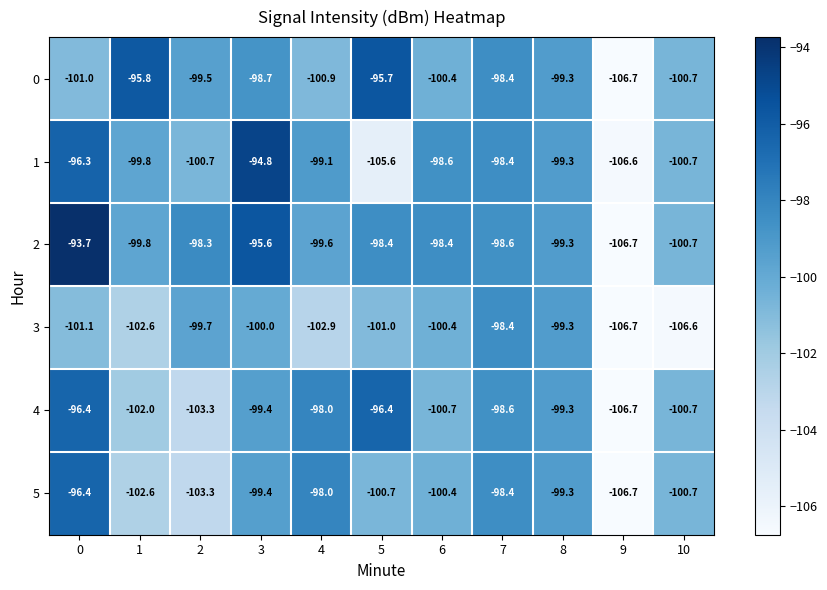

Which category has the lowest value across all series?

9